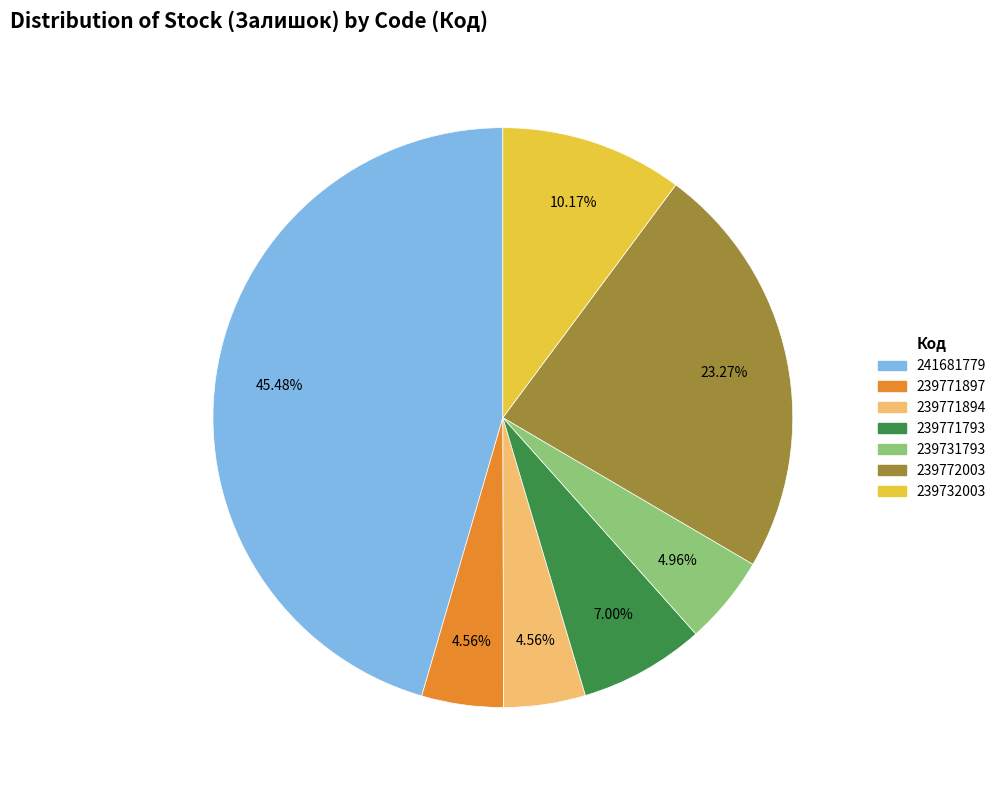

To the nearest percent, what portion does 239771793 represent?

7%